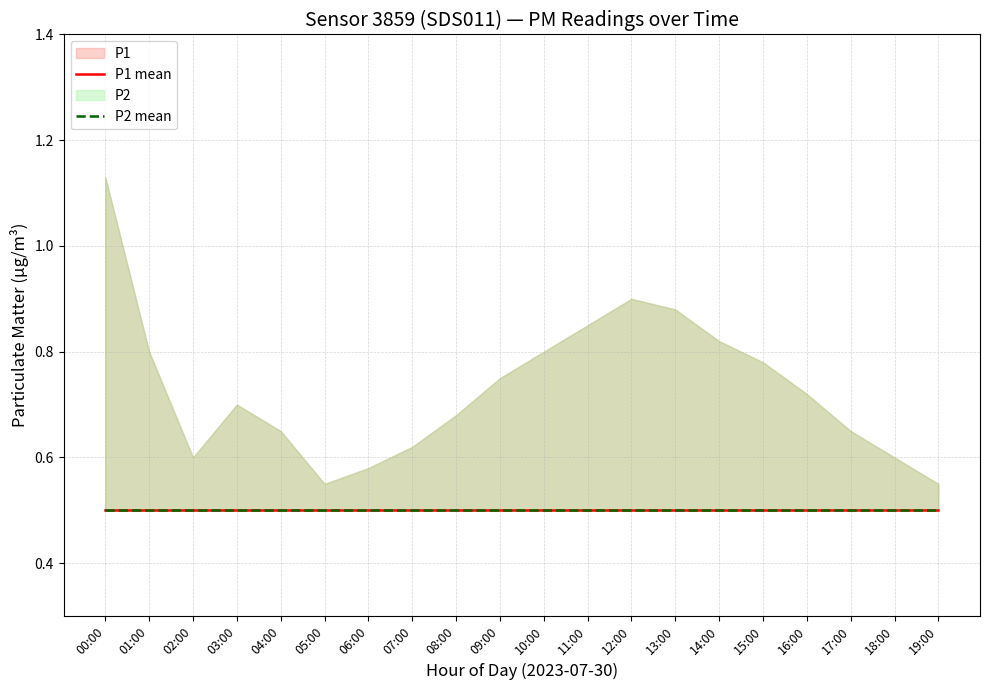

What position from the left is 14:00?

15